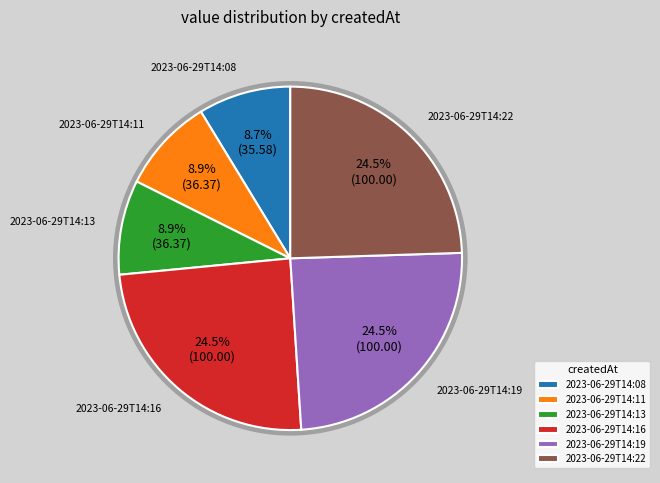

Approximately how many times larger is the value at 2023-06-29T14:19 compared to 2023-06-29T14:16?

1.0